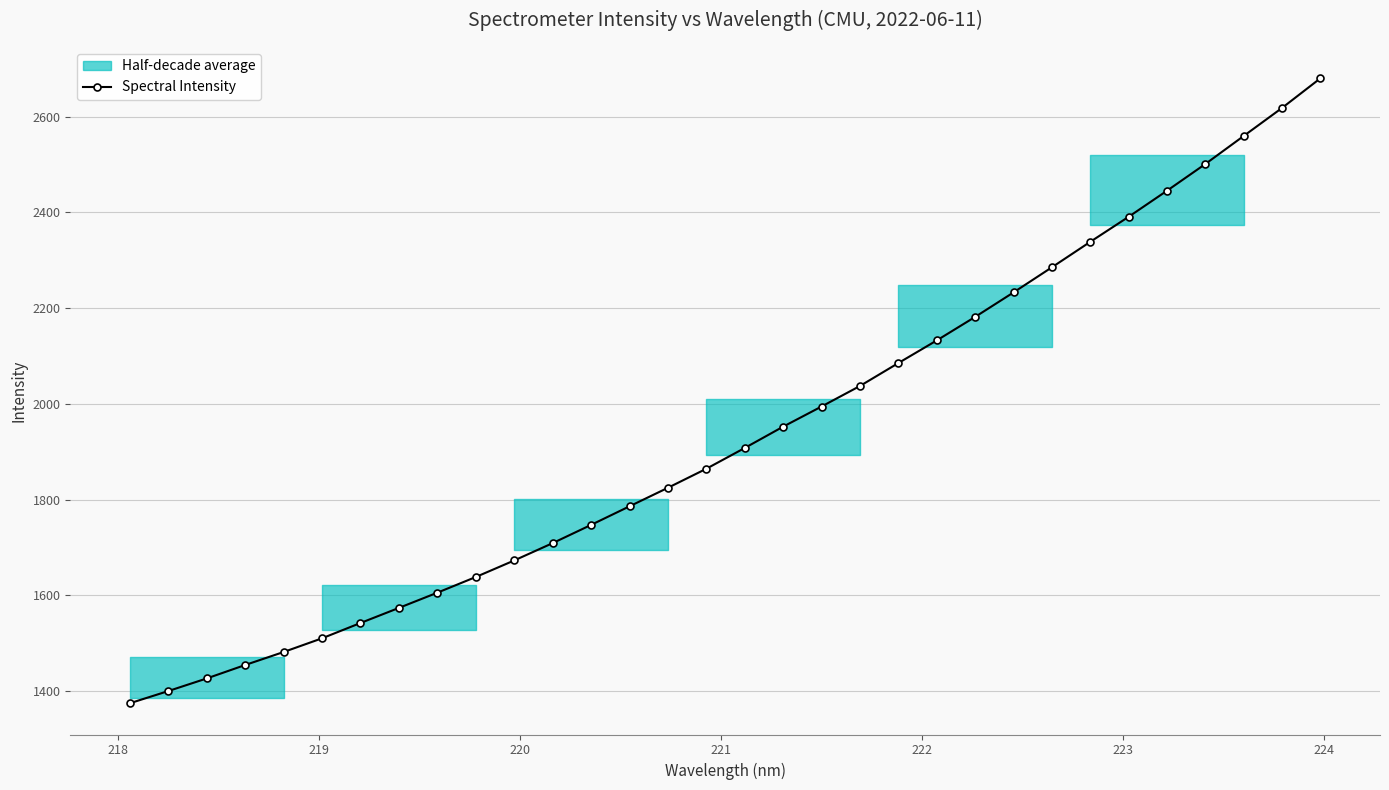

What is the value of the Spectral Intensity point at the 13th from the left?

1747.1